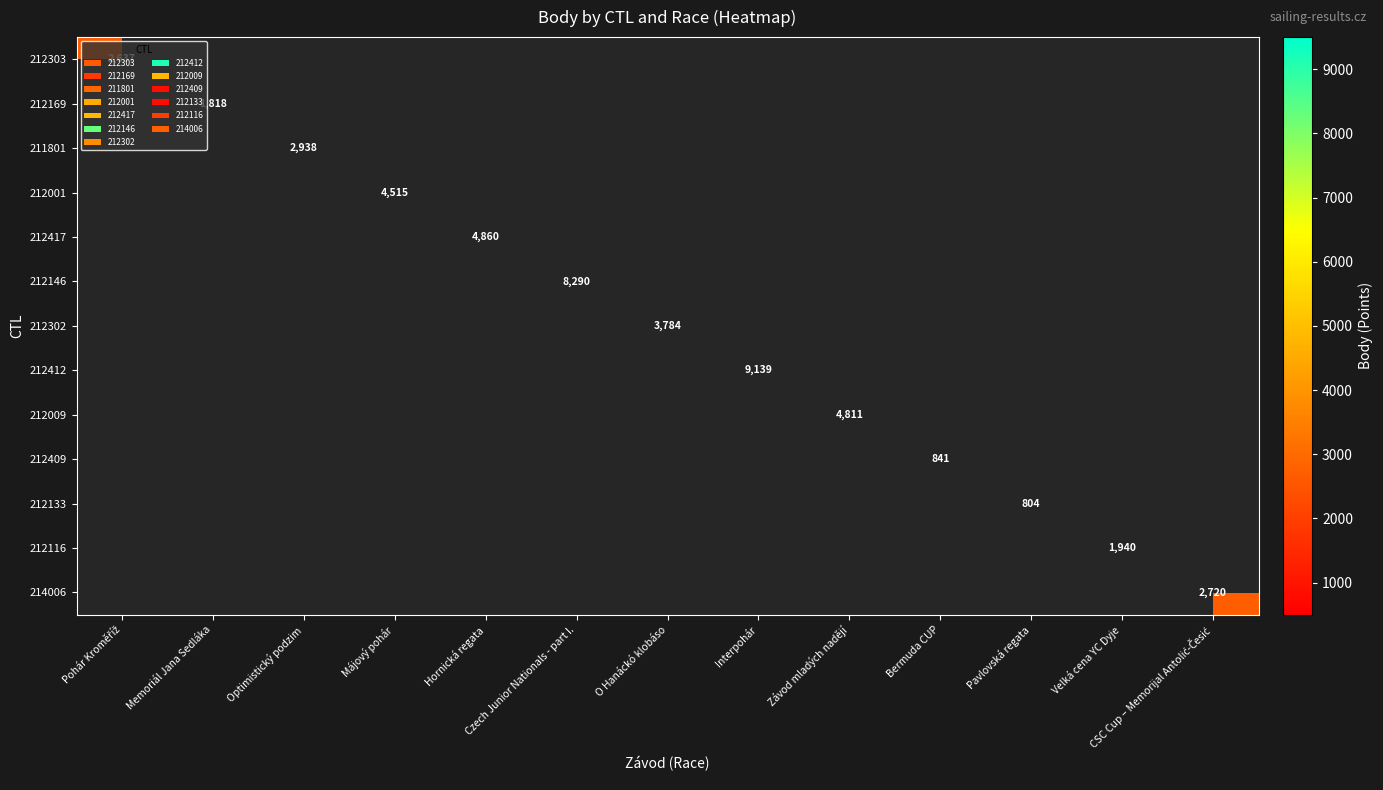

How many categories are shown in the chart?

13